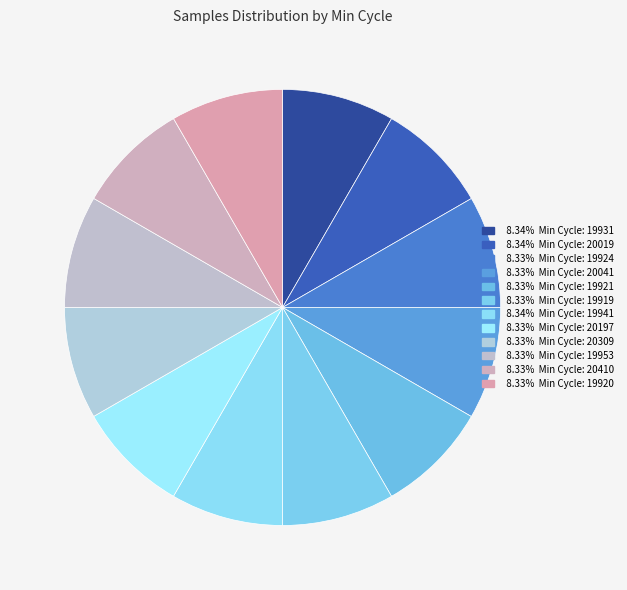

How many segments does this pie chart have?

12